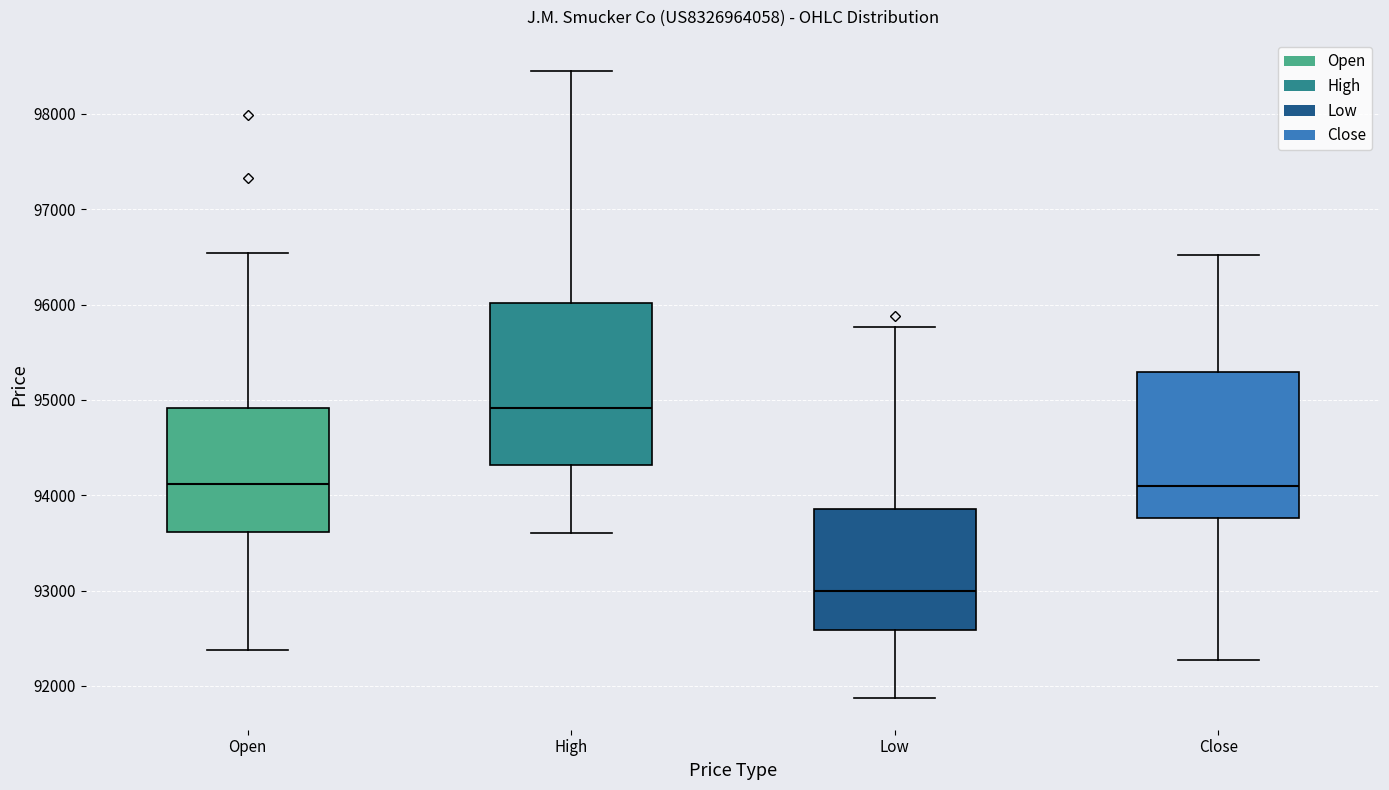

Where does the lower whisker of the box for Close end on the y-axis? The values are not printed on the chart, so give them approximately, as read against the axis.

92300